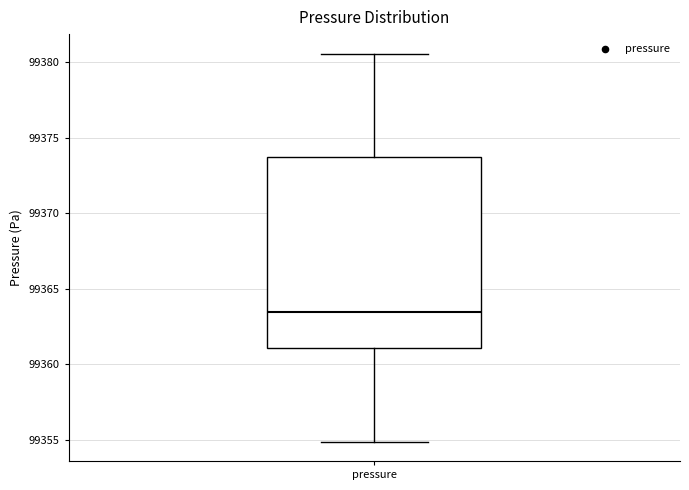

Read this box plot against the y-axis: the position of the median line, the range covered by the box, and the ends of both whiskers. The values are not printed on the chart, so give them approximately, as read against the axis.

median 99363.5, box 99361.0 to 99373.5, whiskers 99355.0 to 99380.5